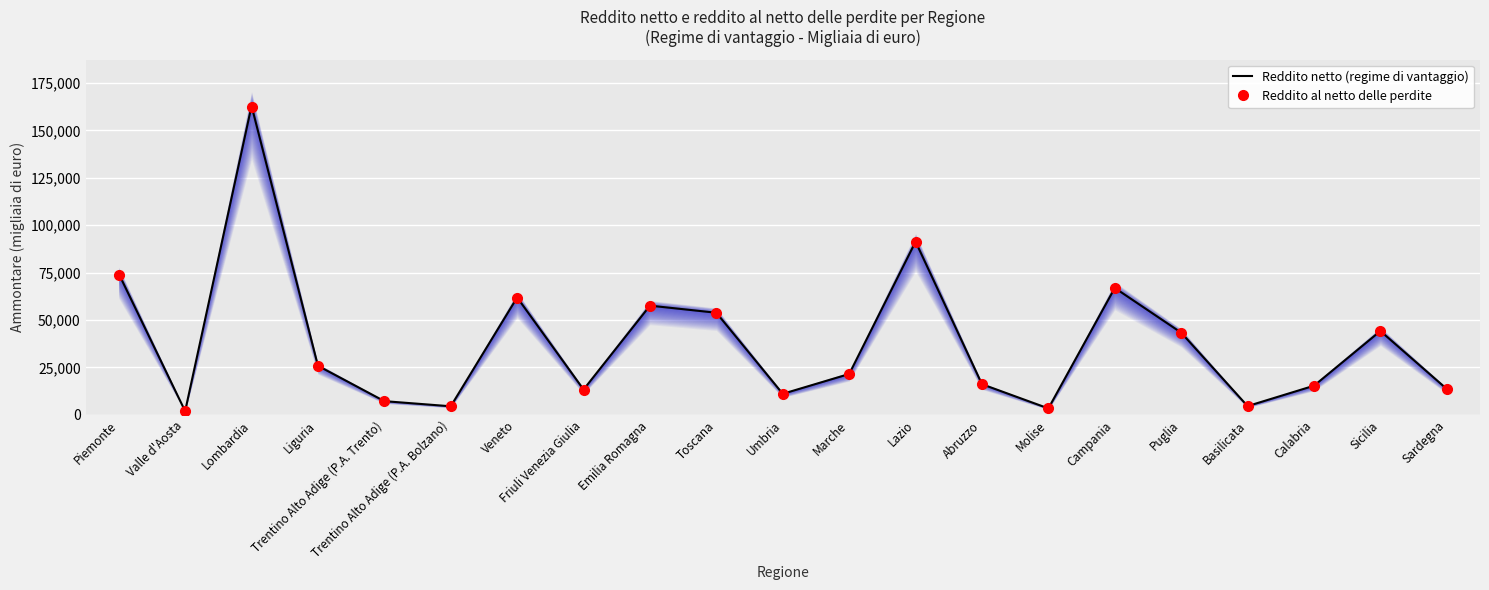

Reading left to right, what are all the values shown in this chart?

Reddito netto (regime di vantaggio): Piemonte=74409	Valle d'Aosta=1953	Lombardia=162901	Liguria=25852	Trentino Alto Adige (P.A. Trento)=7222	Trentino Alto Adige (P.A. Bolzano)=4518	Veneto=61879	Friuli Venezia Giulia=13351	Emilia Romagna=57577	Toscana=53830	Umbria=11093	Marche=21536	Lazio=91302	Abruzzo=16148	Molise=3397	Campania=66905	Puglia=43331	Basilicata=4613	Calabria=15353	Sicilia=44204	Sardegna=13636
Reddito al netto delle perdite: Piemonte=73990	Valle d'Aosta=1951	Lombardia=162242	Liguria=25786	Trentino Alto Adige (P.A. Trento)=7206	Trentino Alto Adige (P.A. Bolzano)=4493	Veneto=61603	Friuli Venezia Giulia=13298	Emilia Romagna=57289	Toscana=53565	Umbria=11026	Marche=21424	Lazio=91106	Abruzzo=16063	Molise=3391	Campania=66701	Puglia=43155	Basilicata=4603	Calabria=15251	Sicilia=44025	Sardegna=13602